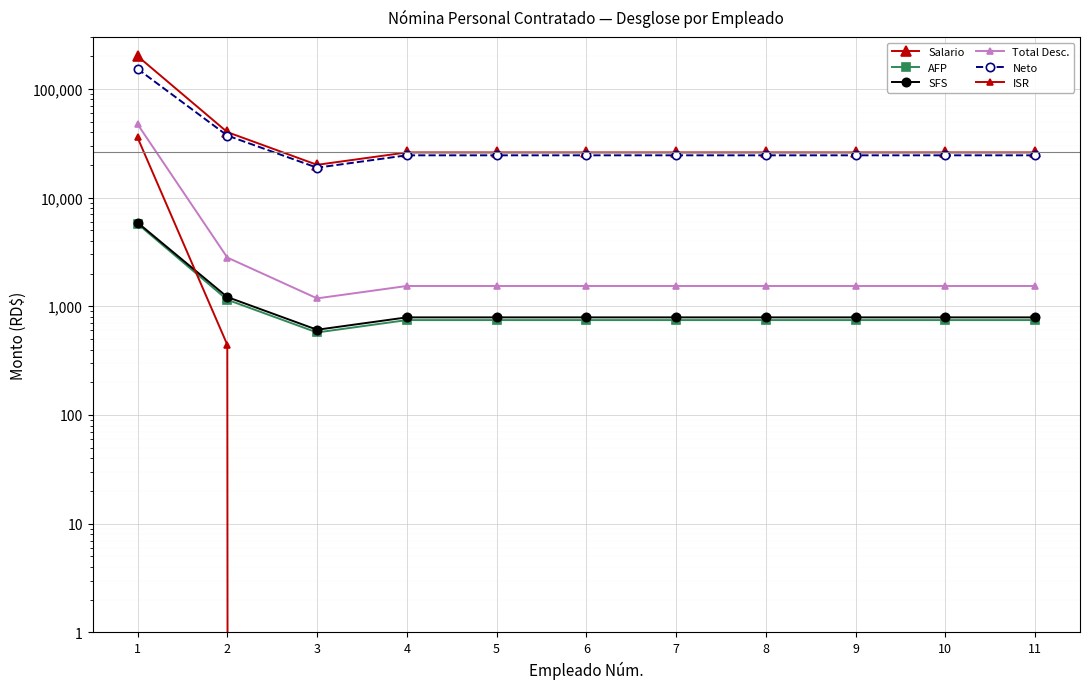

What is the greatest value displayed?

200000.0